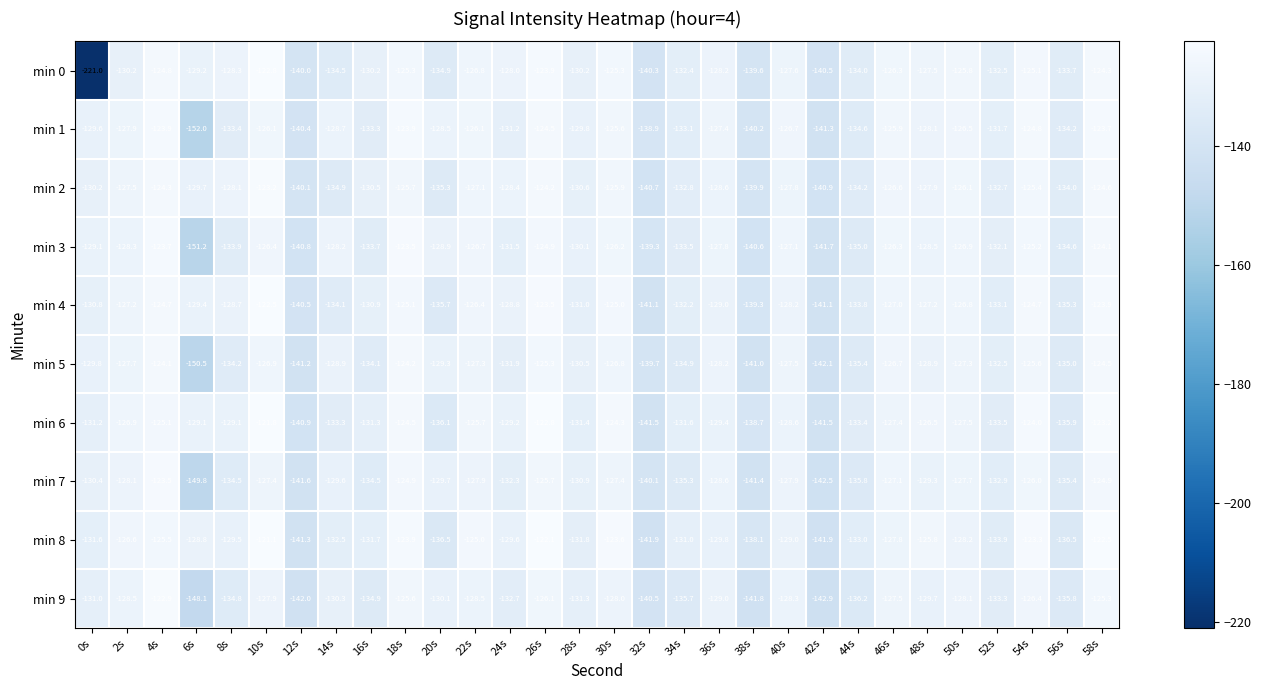

At 10s, list the series in order from largest to smallest.

min 8, min 6, min 4, min 0, min 2, min 1, min 3, min 5, min 7, min 9